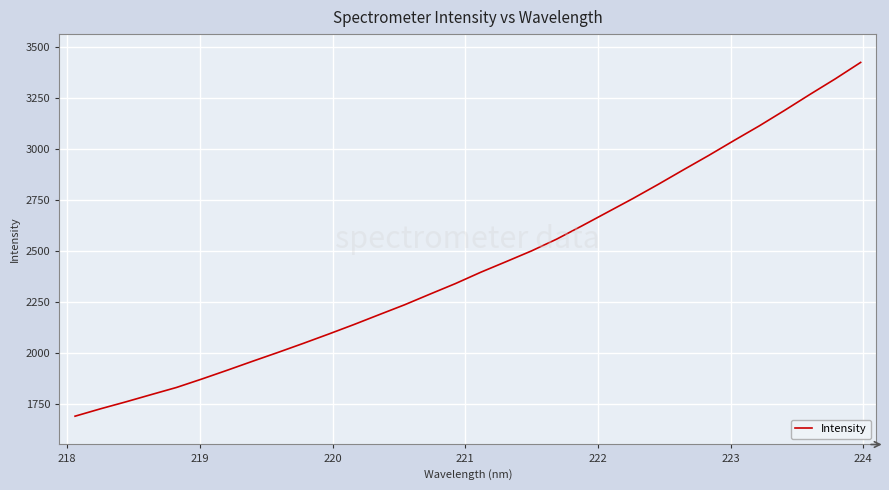

What is the difference between the maximum and minimum values?

1732.4